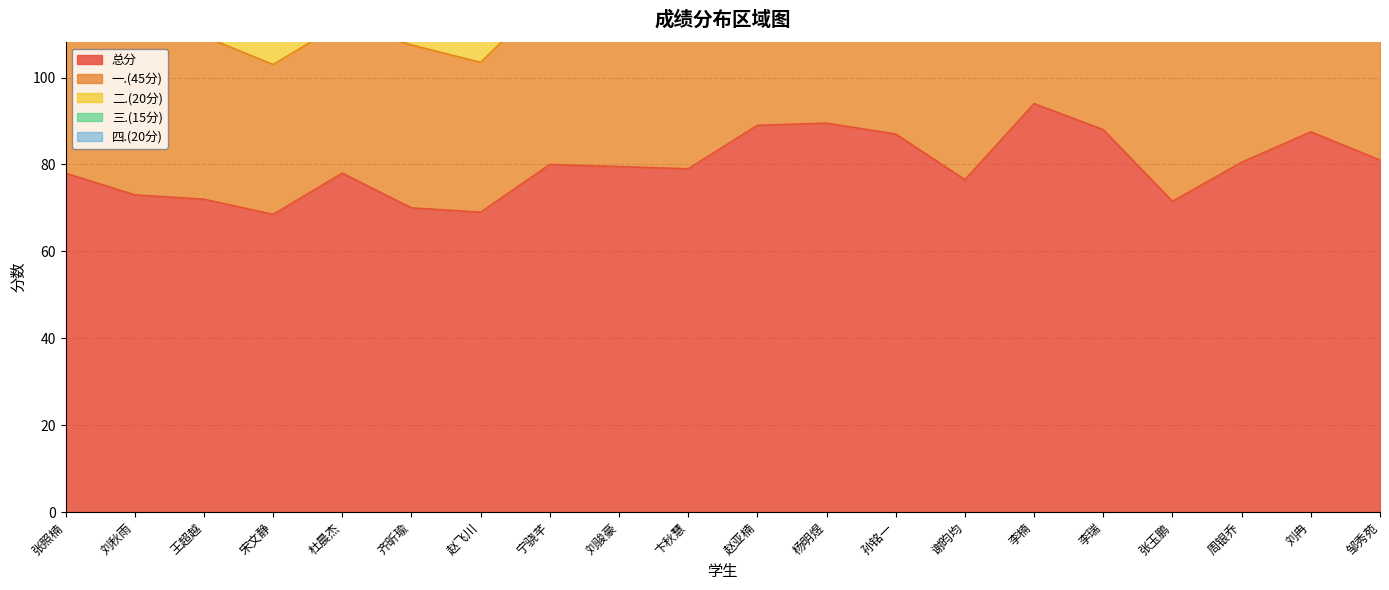

What is the sum of the 三.(15分) values at 刘冉 and 宋文静?

30.0